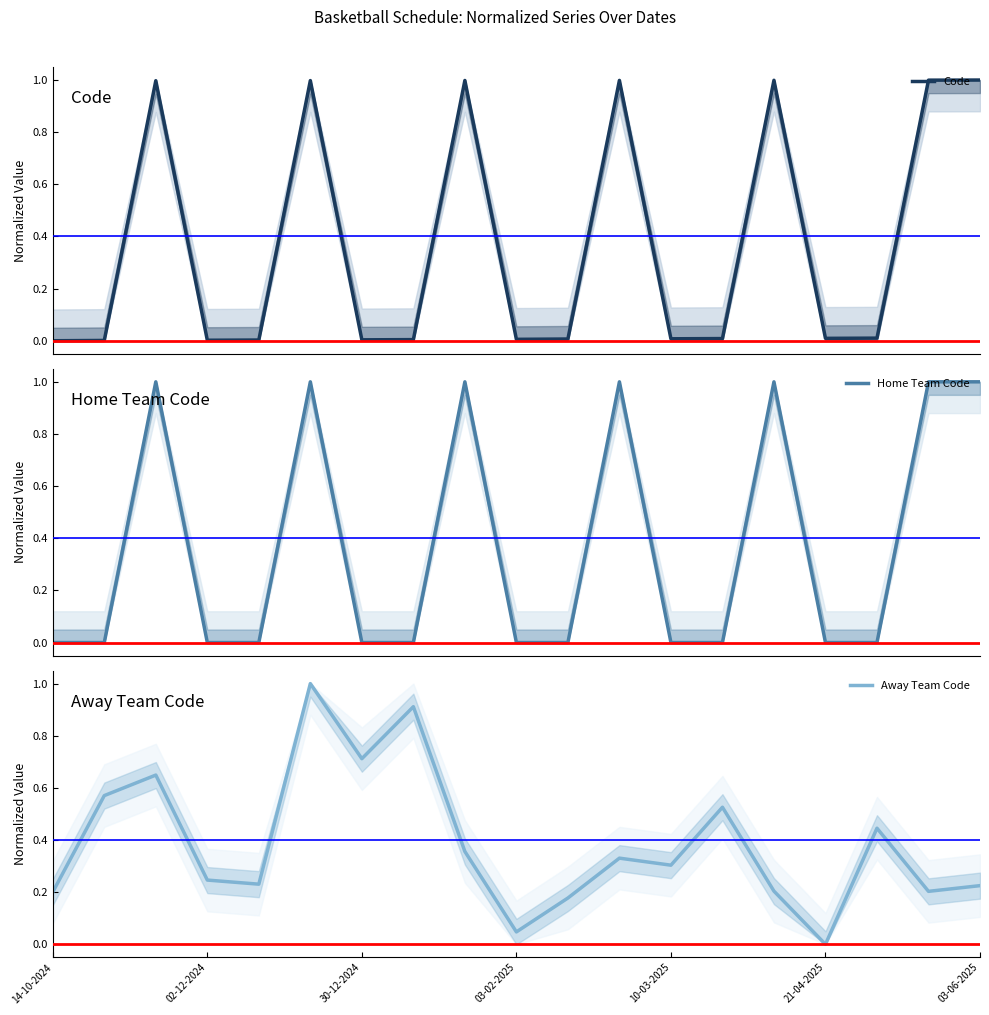

True or false: Home Team Code and Code intersect in this chart.

True